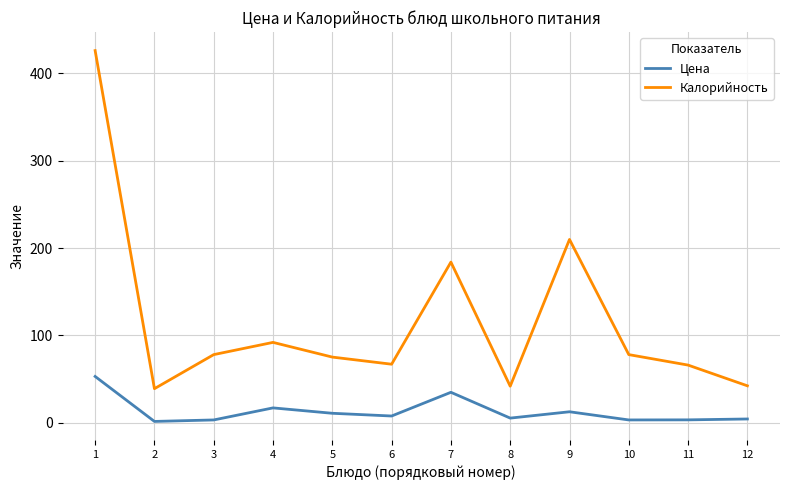

True or false: Калорийность and Цена cross at least once.

False